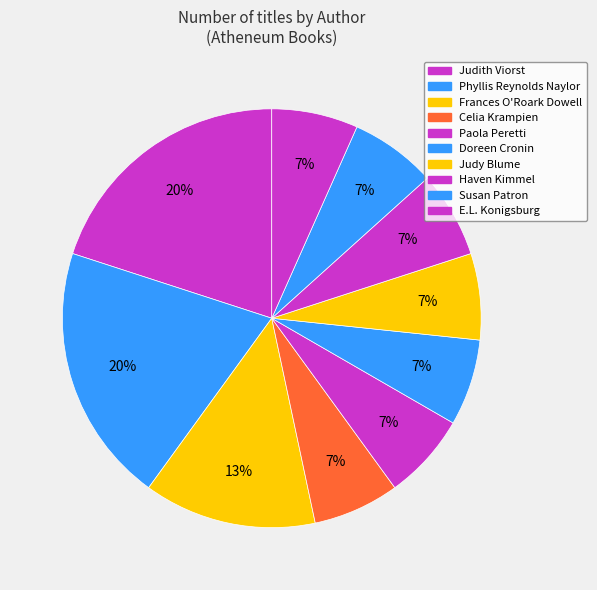

Does Doreen Cronin represent more than half of the total?

No